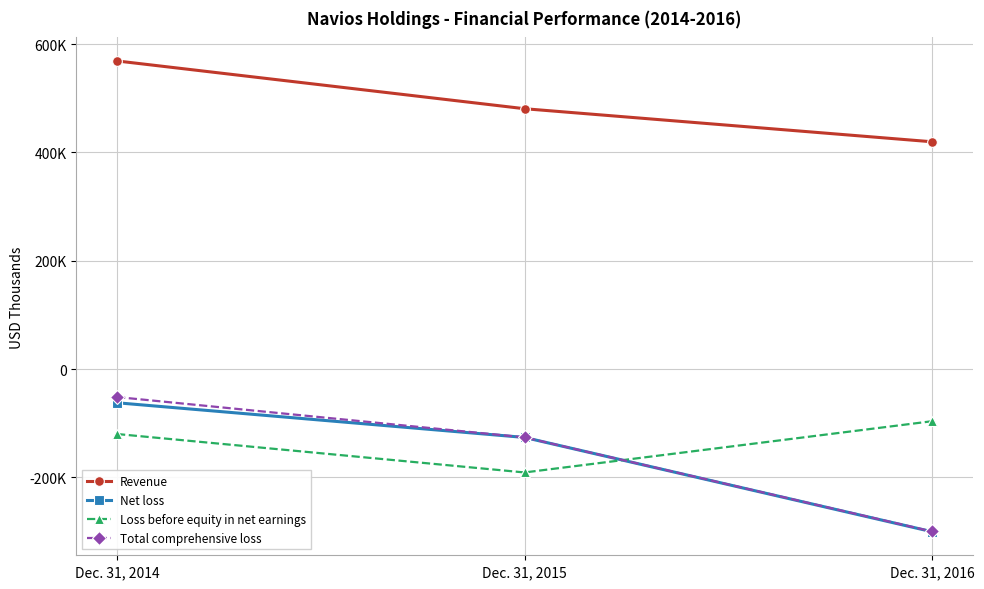

At which label does Revenue reach its minimum?

Dec. 31, 2016